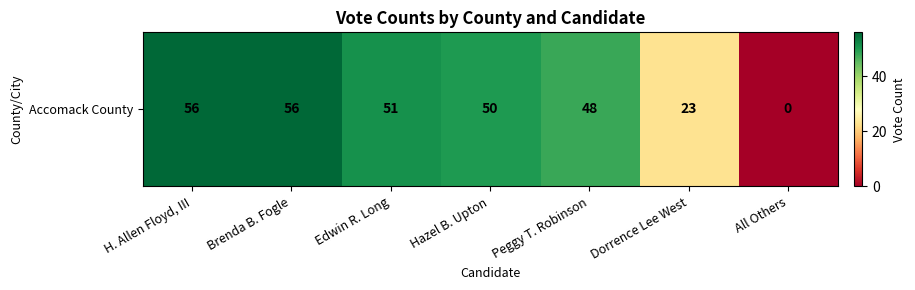

What is the sum of all values?

284